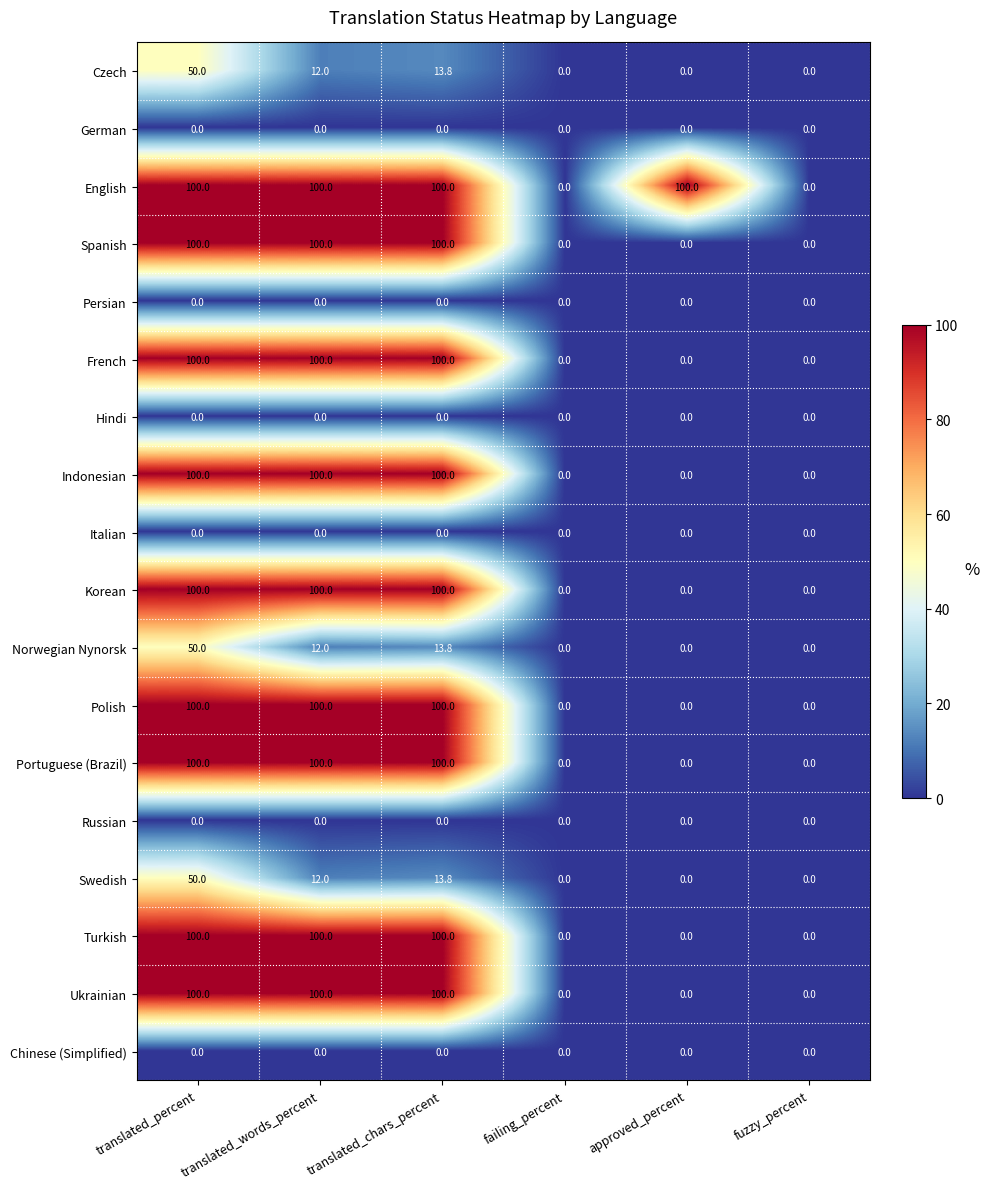

What is the maximum value shown in the chart?

100.0